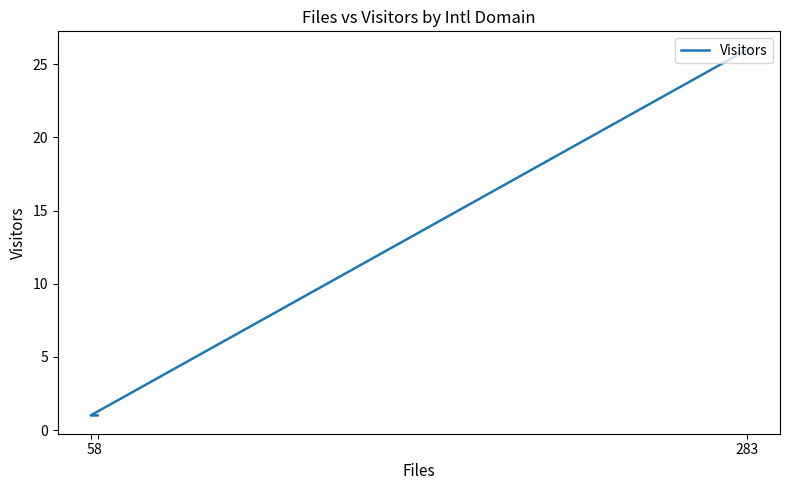

What is the difference between the values at 283 and 5?

25